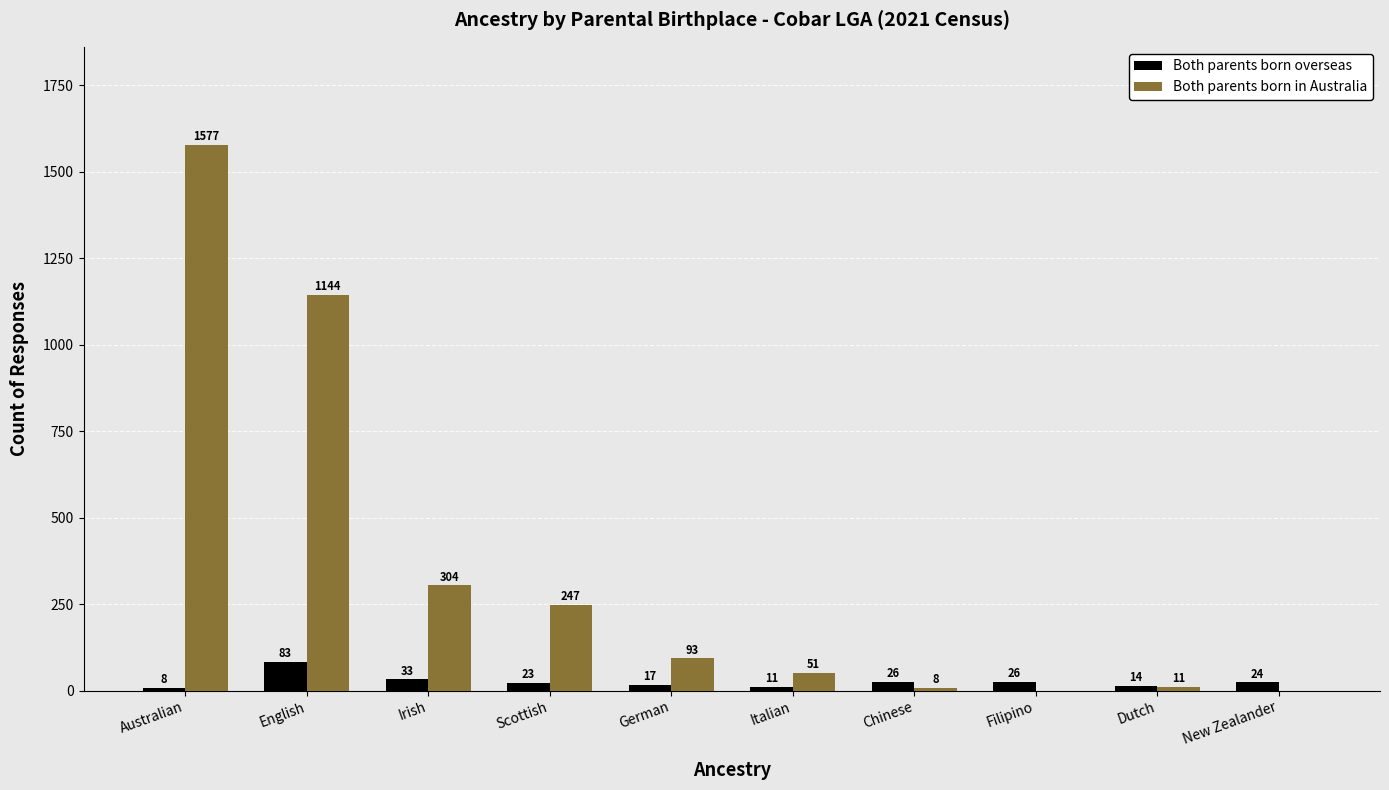

What is the greatest value displayed?

1577